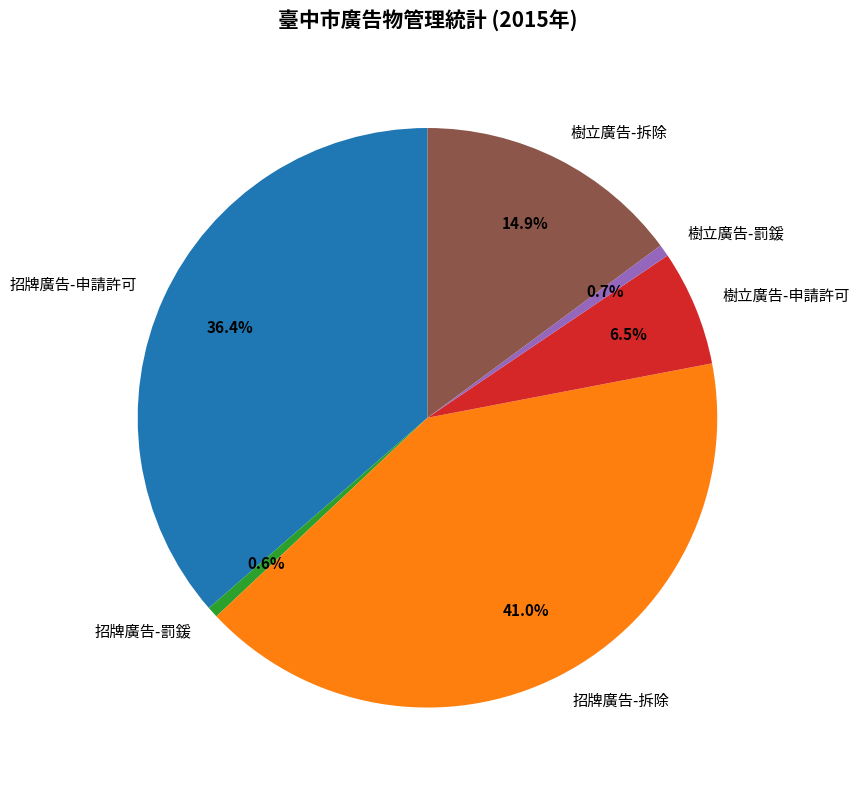

Which category has the biggest portion of the pie?

招牌廣告-拆除